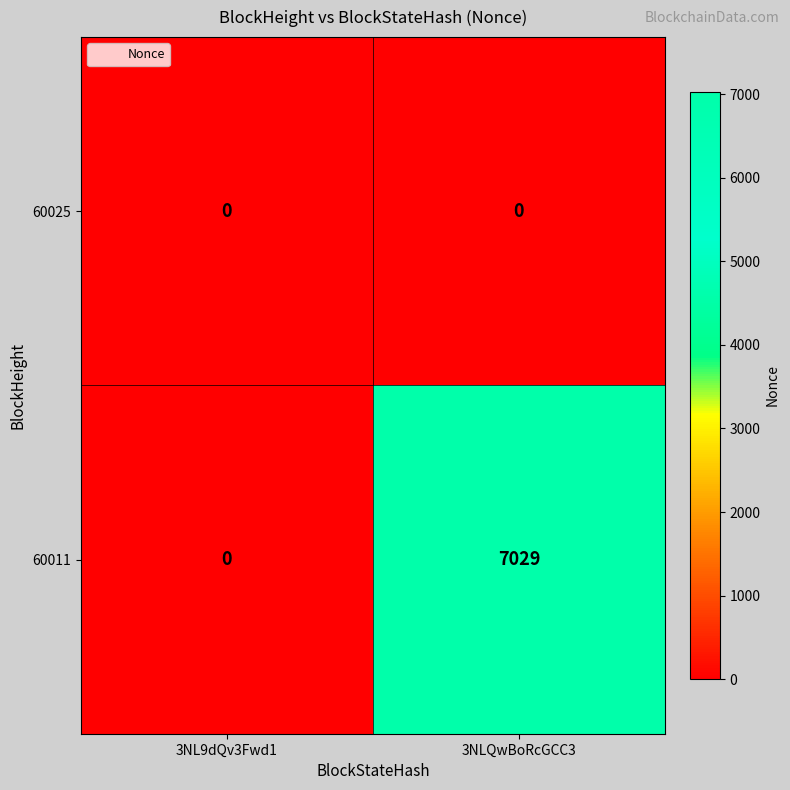

At which category does the chart reach its peak across all series?

3NLQwBoRcGCC3